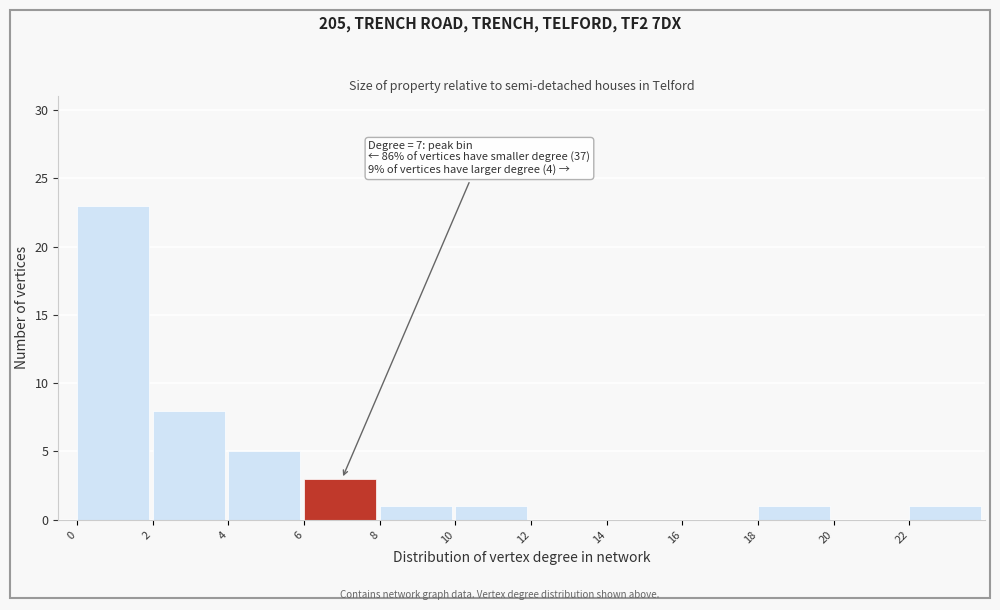

Which range on the x-axis has the tallest bar?

0 to 2